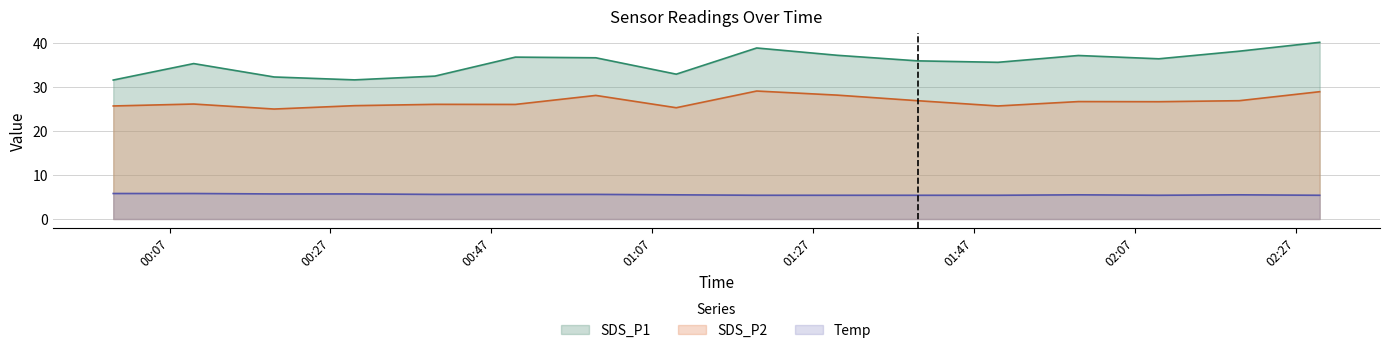

At which category is the sum across all series the highest?

2022/03/02 02:30